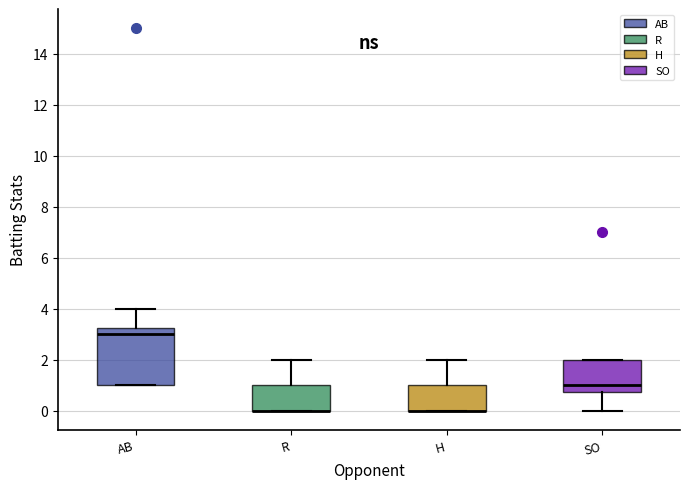

Reading left to right, read every box against the y-axis: the position of its median line, the range the box covers, and the ends of its whiskers. The values are not printed on the chart, so give them approximately, as read against the axis.

AB: median 3.0, box 1.0 to 3.2, whiskers 1.0 to 4.0
R: median 0.0 (drawn on the box's lower edge), box 0.0 to 1.0, whiskers 0.0 to 2.0
H: median 0.0 (drawn on the box's lower edge), box 0.0 to 1.0, whiskers 0.0 to 2.0
SO: median 1.0, box 0.8 to 2.0, whiskers 0.0 to 2.0